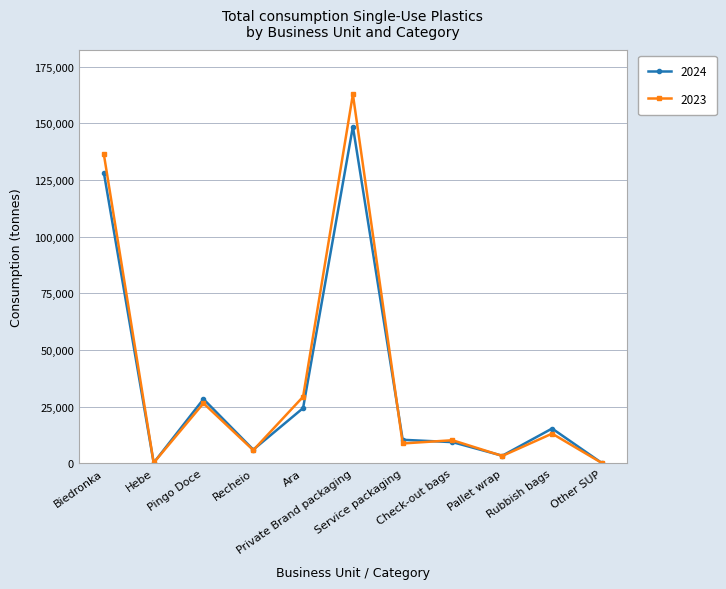

What is the label of the 8th point from the right?

Recheio